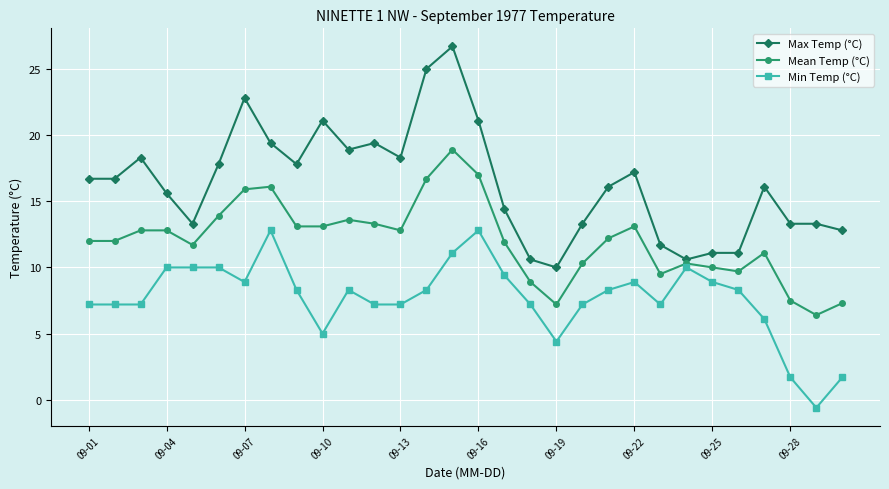

Is this an area chart (filled region under the line)?

No